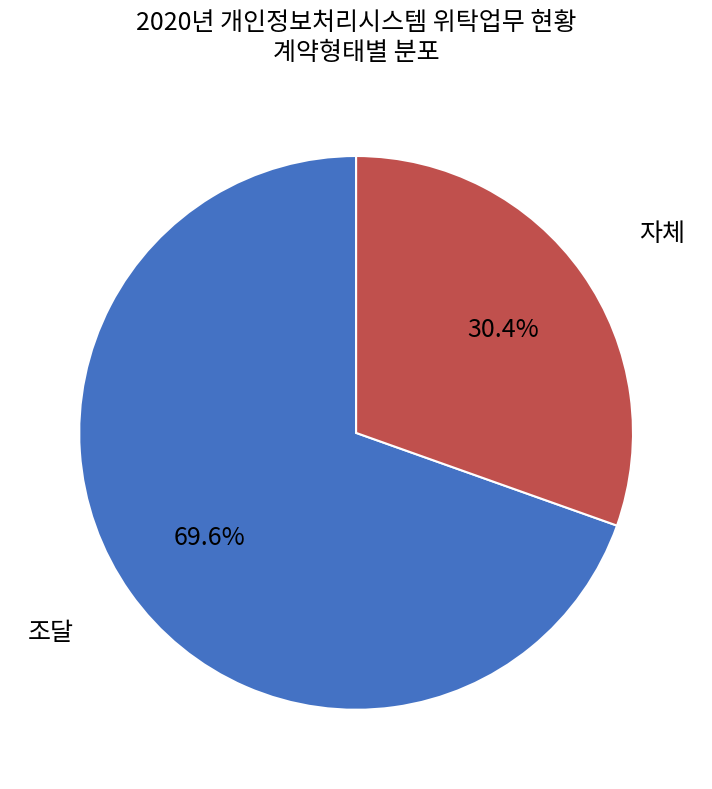

Is there a majority slice in this chart?

Yes